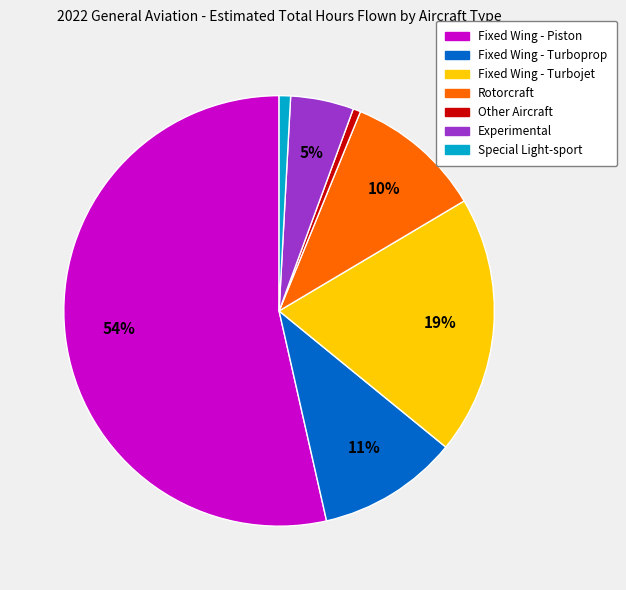

Combined, do Experimental and Rotorcraft account for over 50%?

No